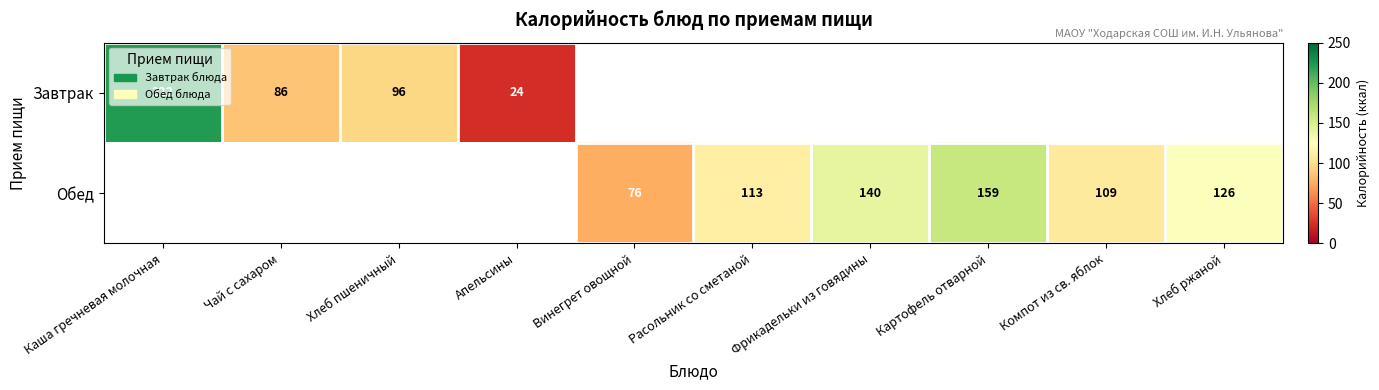

Is the value of Завтрак at Каша гречневая молочная greater than the value of Обед at Компот из св. яблок?

Yes